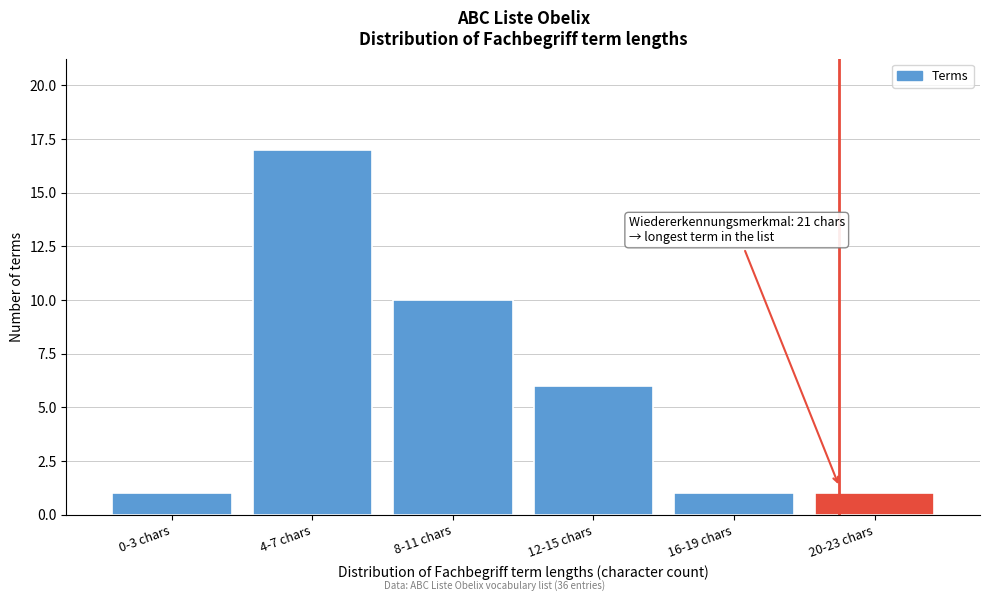

Reading left to right, extract all data points from this chart.

1	17	10	6	1	1